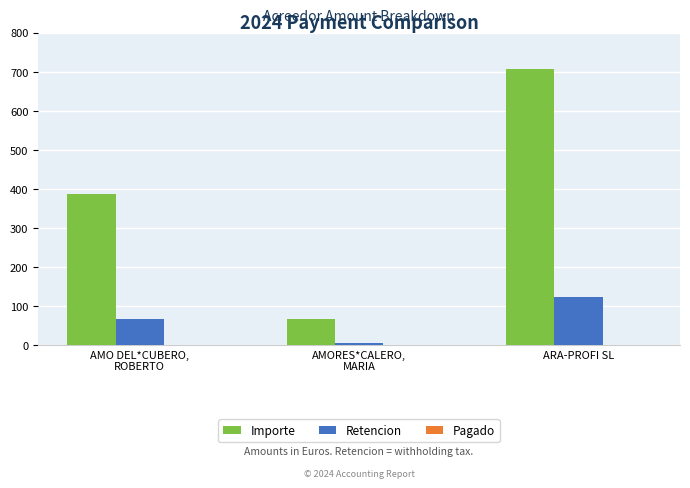

Rank the categories by Retencion value from lowest to highest.

AMORES*CALERO,
MARIA, AMO DEL*CUBERO,
ROBERTO, ARA-PROFI SL